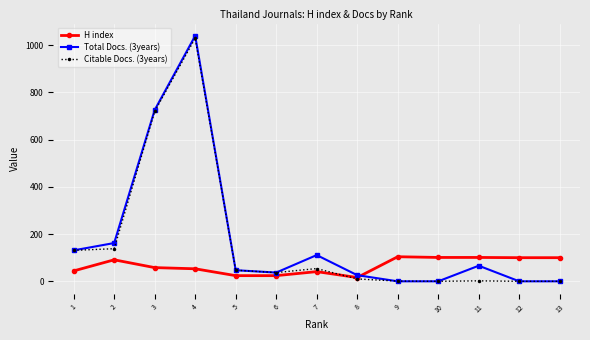

How many lines are shown in the chart?

3